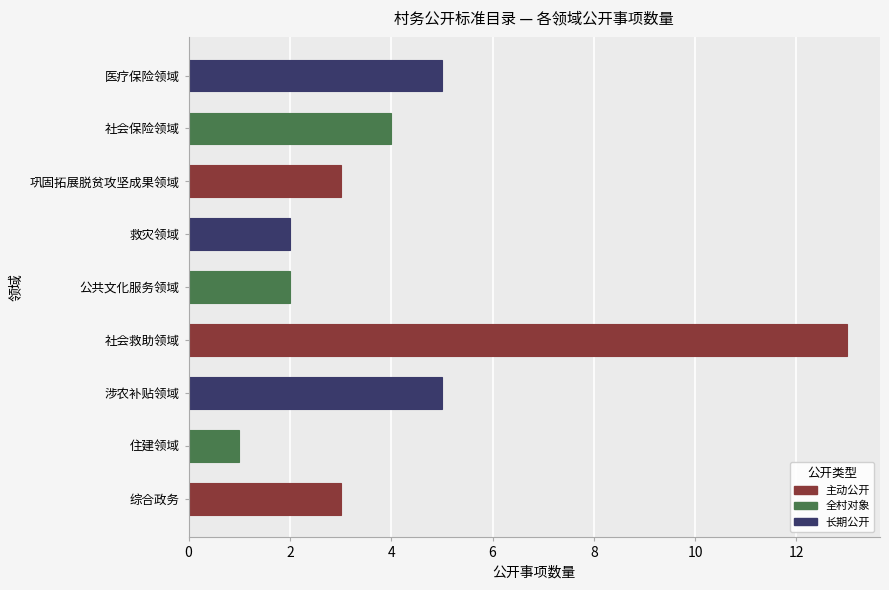

Count the number of data series in this chart.

1